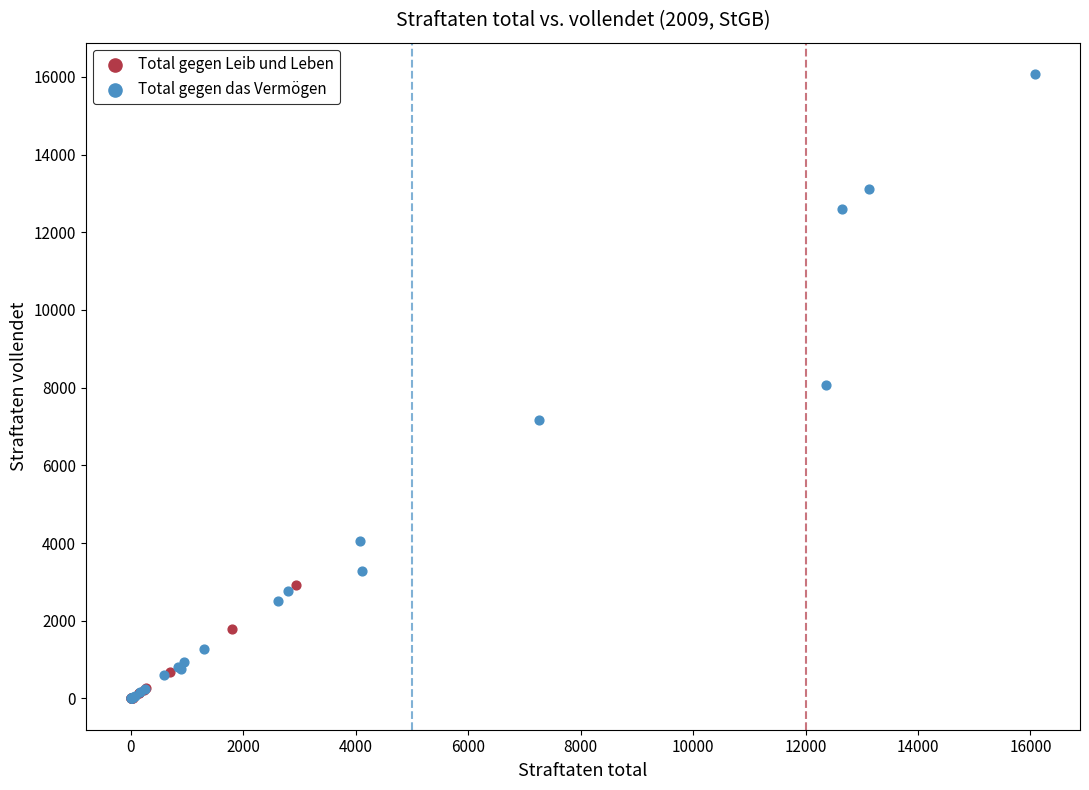

Which series has the largest Y range (max minus min)?

Total gegen das Vermögen